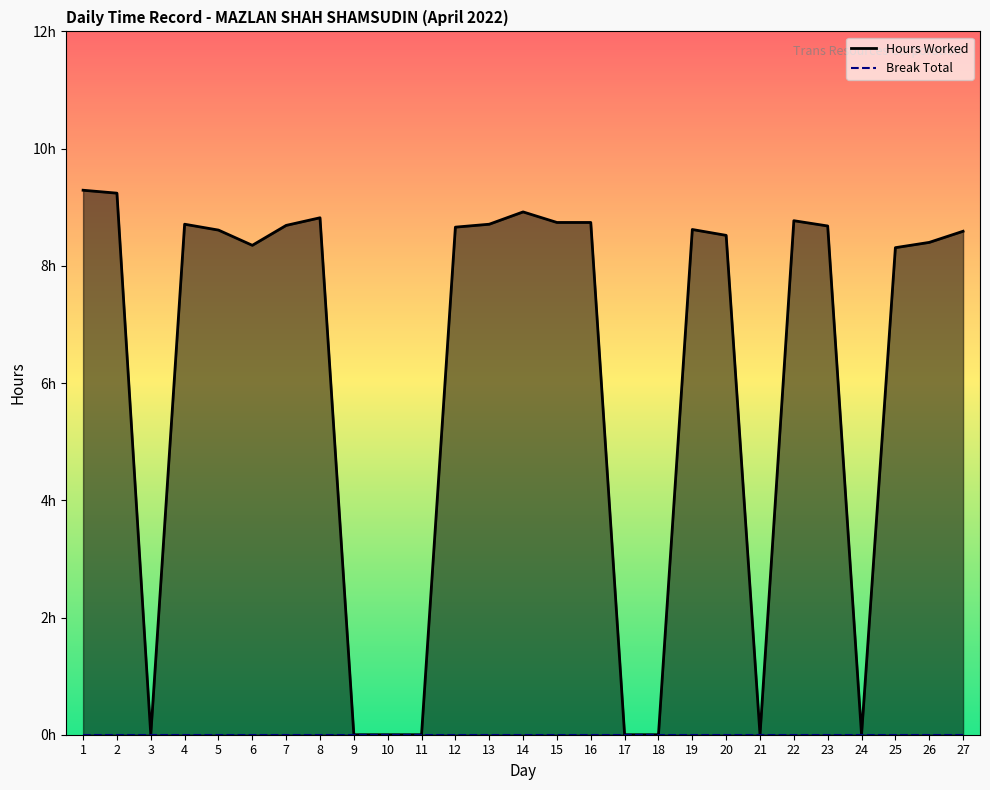

Rank the categories by value from highest to lowest.

1, 2, 14, 8, 22, 15, 16, 4, 13, 7, 23, 12, 19, 5, 27, 20, 26, 6, 25, 3, 9, 10, 11, 17, 18, 21, 24